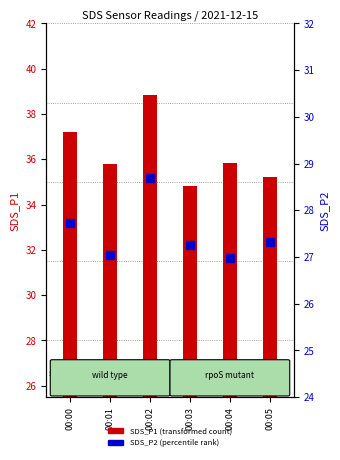

Which series has the largest total across all categories?

SDS_P1